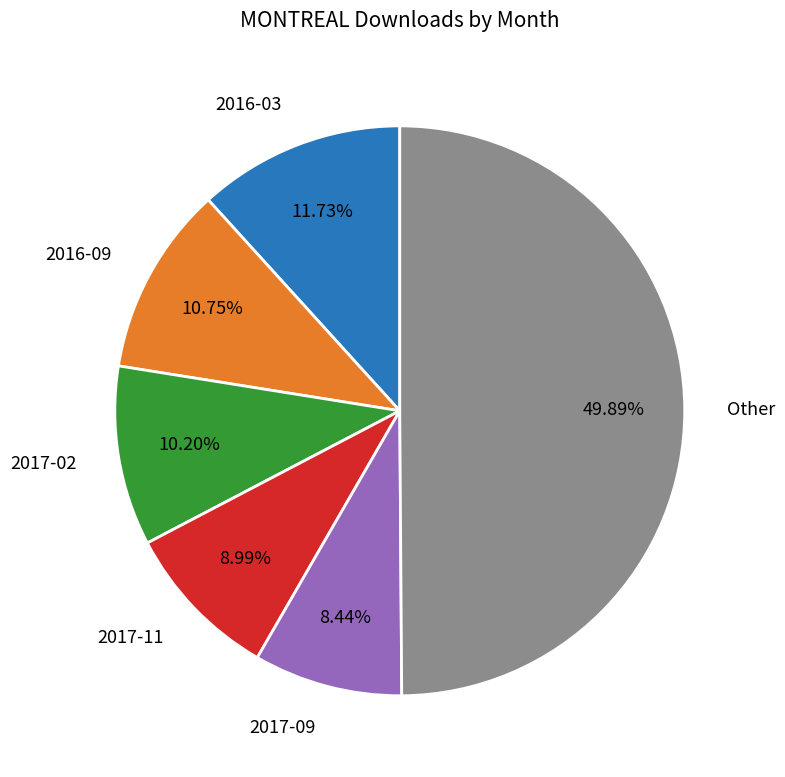

Do Other and 2017-02 together represent more than half of the pie?

Yes